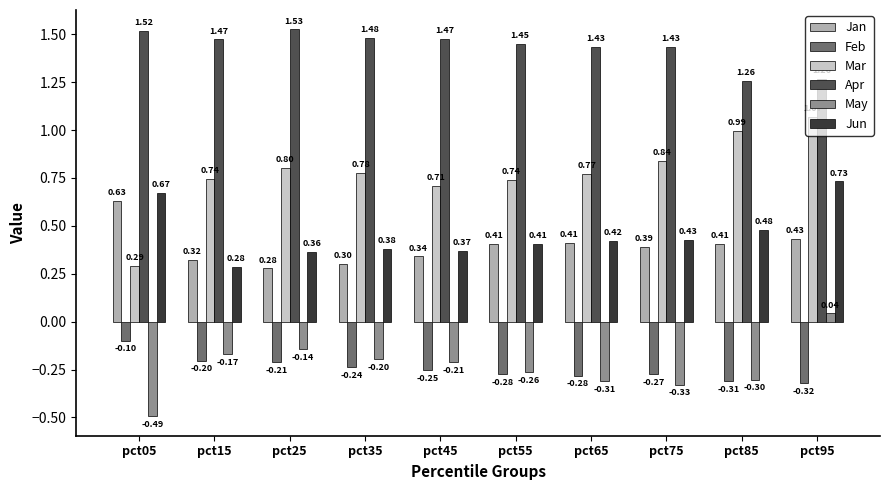

Between pct05 and pct85, which series saw the biggest shift?

Mar